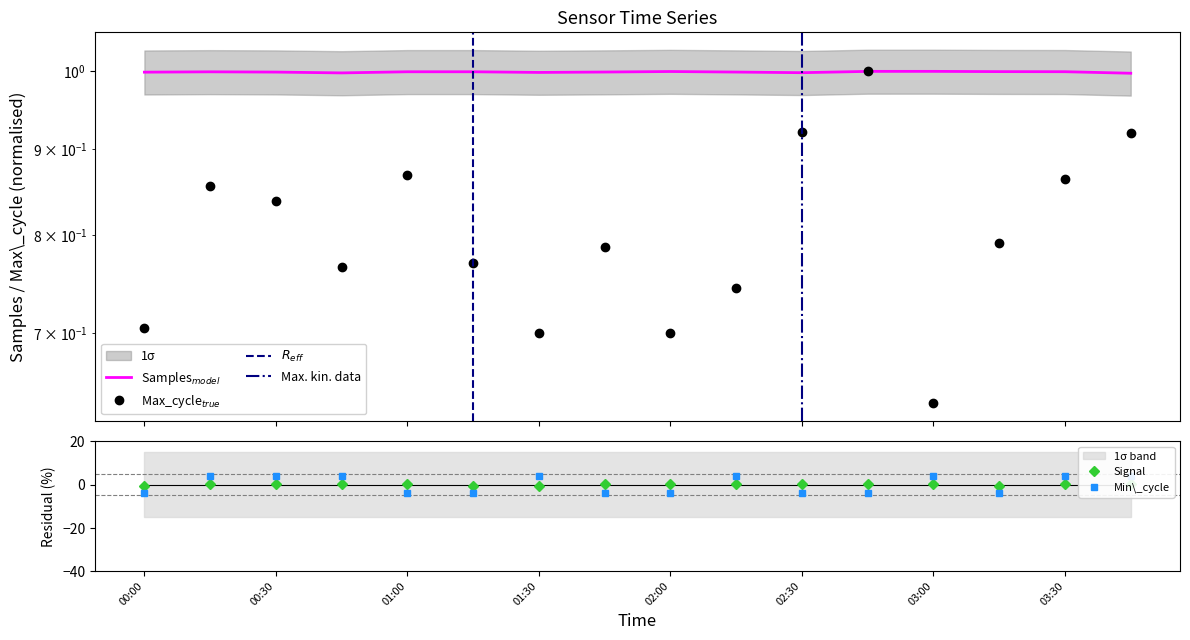

At which label is Min_cycle closest to 0?

00:00